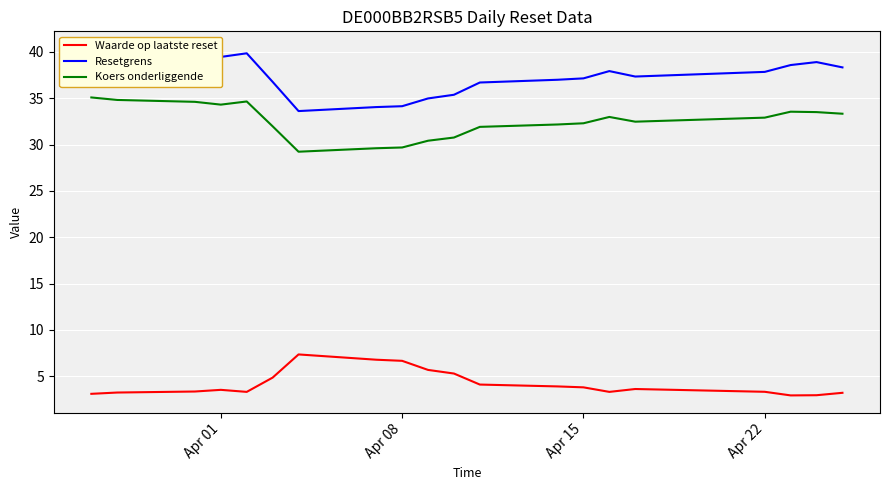

True or false: Koers onderliggende and Resetgrens cross at least once.

False